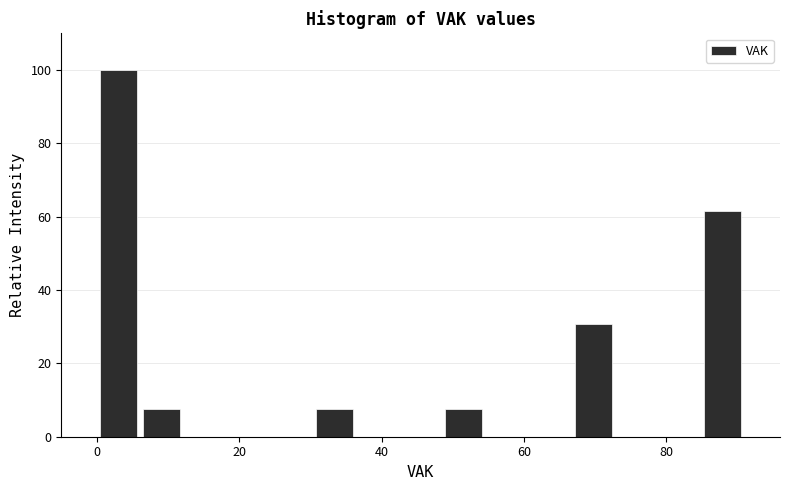

Read against the x-axis, roughly where is the centre of the tallest bar?

4